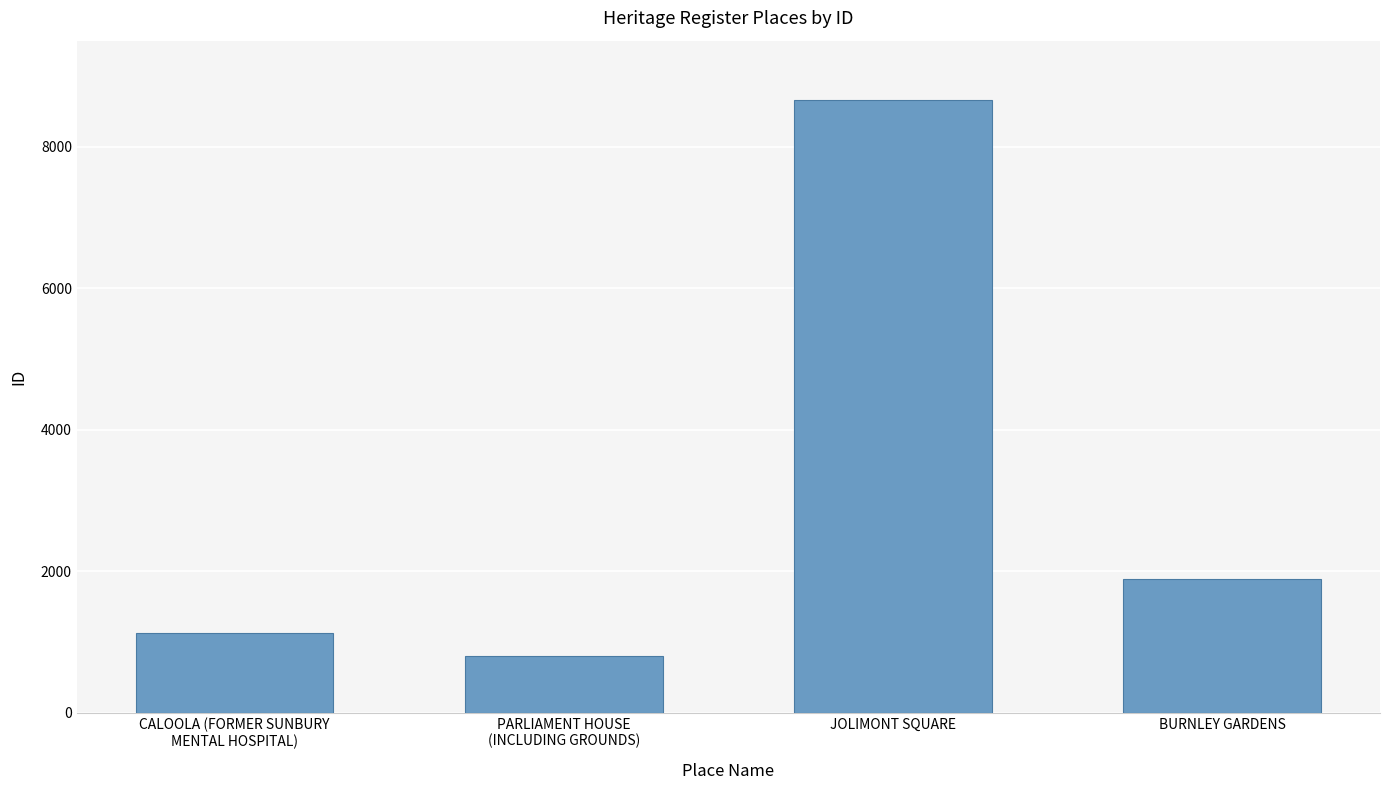

Reading right to left, extract all data points from this chart.

1892	8665	802	1131